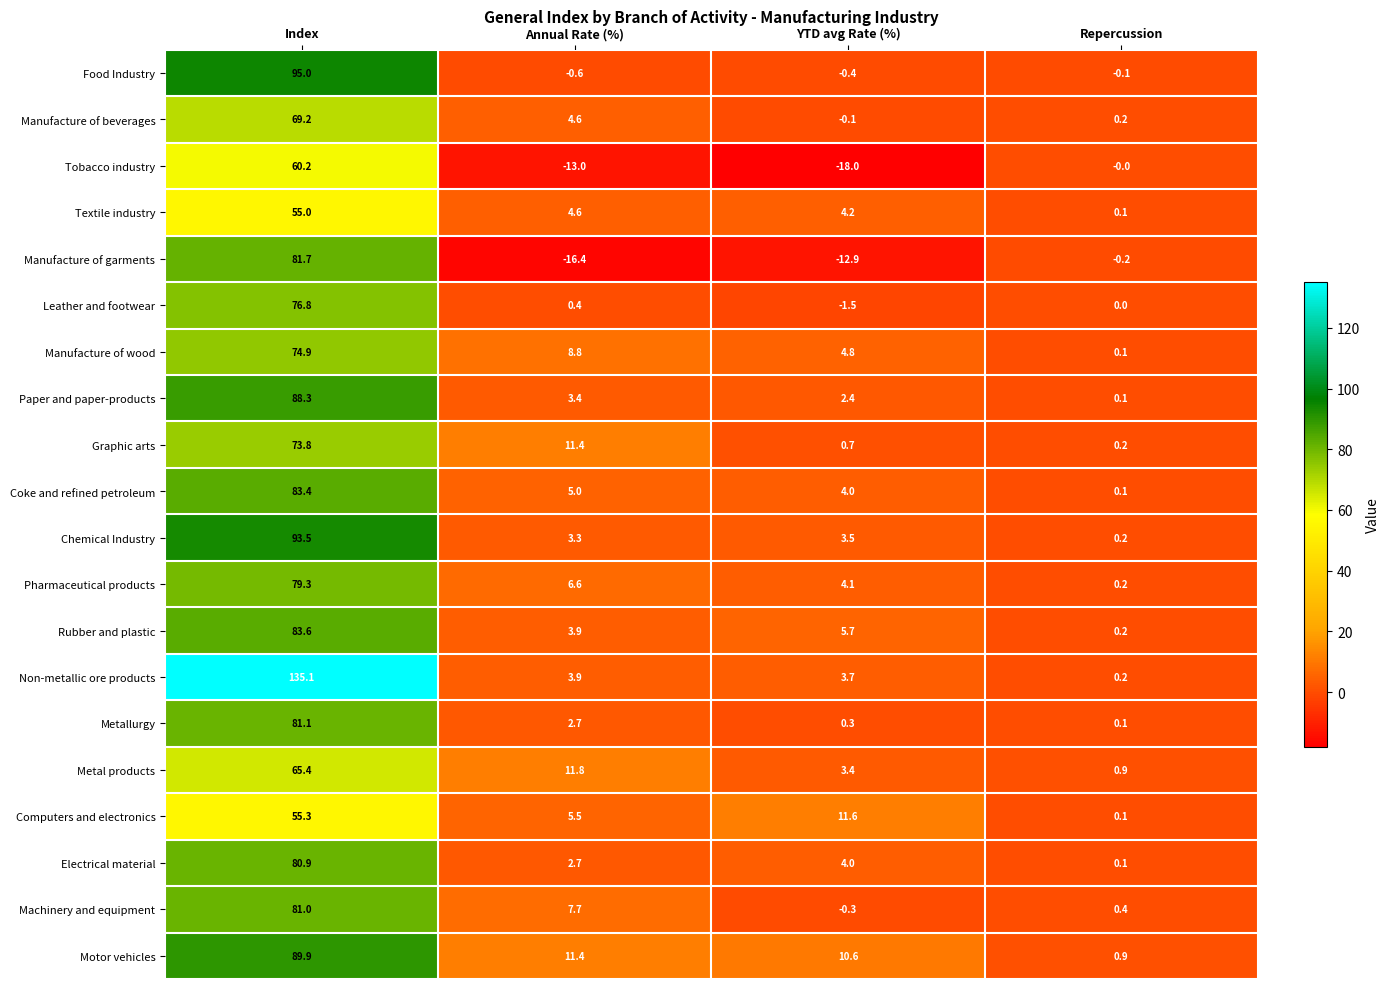

At which label does Pharmaceutical products reach its peak?

Index